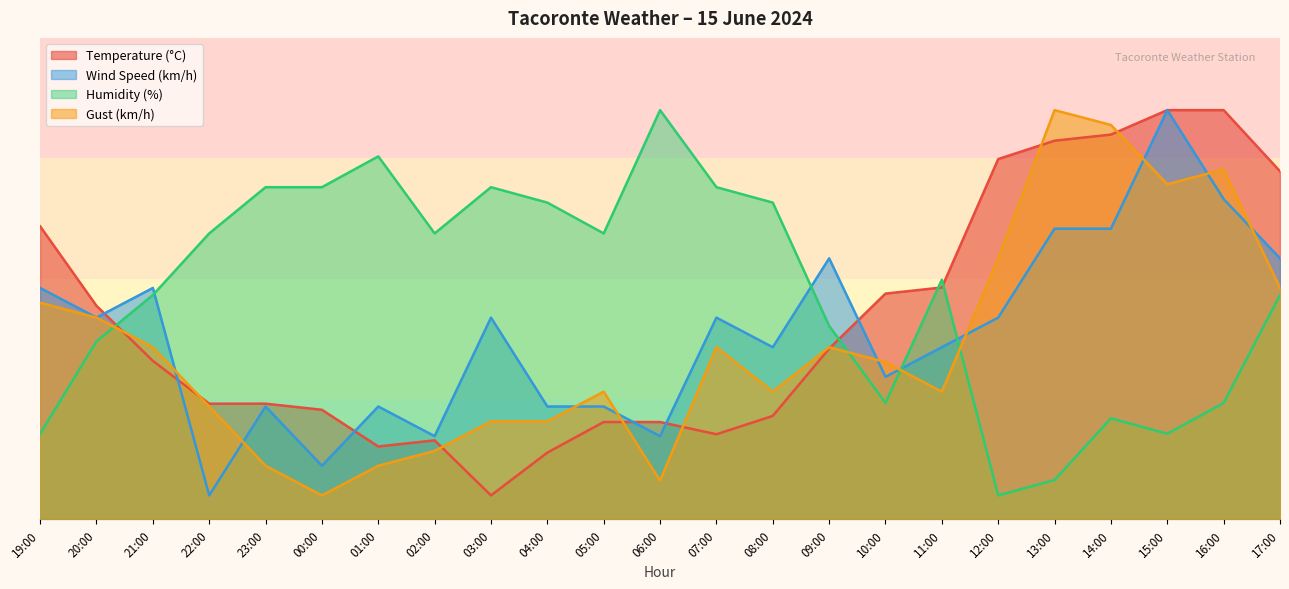

List the labels in order of Wind Speed (km/h) value, largest first.

15:00, 16:00, 13:00, 14:00, 09:00, 17:00, 19:00, 21:00, 20:00, 03:00, 07:00, 12:00, 08:00, 11:00, 10:00, 23:00, 01:00, 04:00, 05:00, 02:00, 06:00, 00:00, 22:00